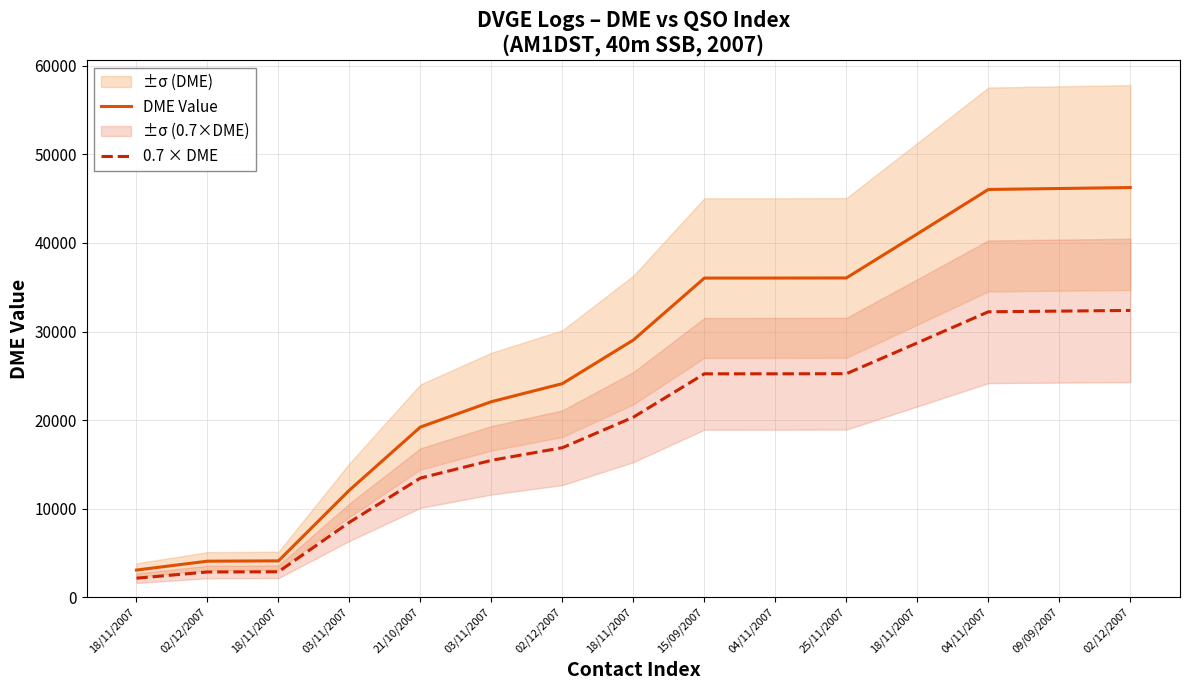

What is the label of the 15th point from the left?

02/12/2007